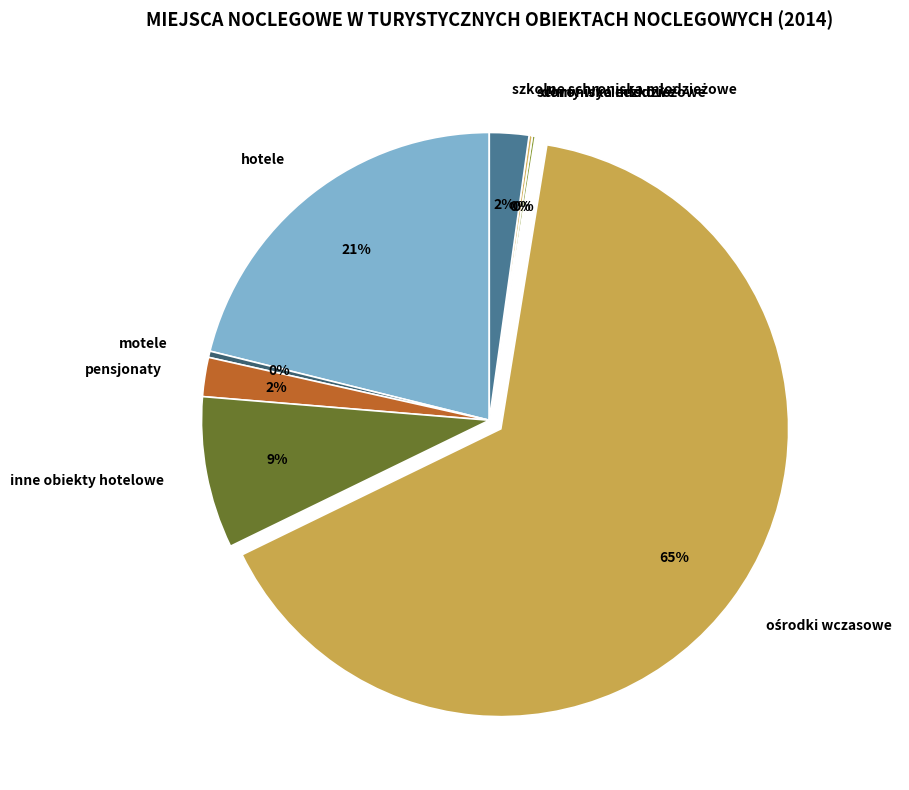

Is there any slice that represents more than half of the pie?

Yes